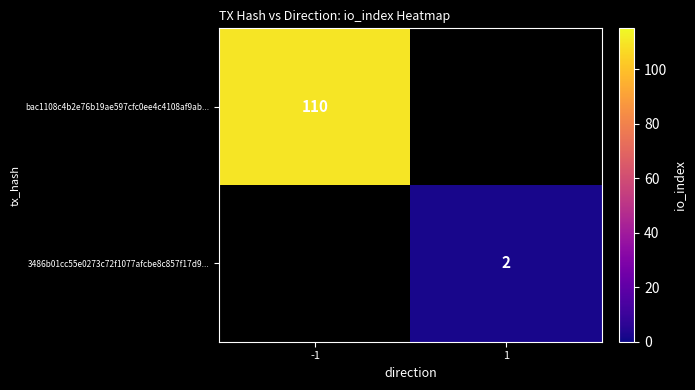

The value of bac1108c4b2e76b19ae597cfc0ee4c4108af9ab... at -1 is 37. True or false?

False